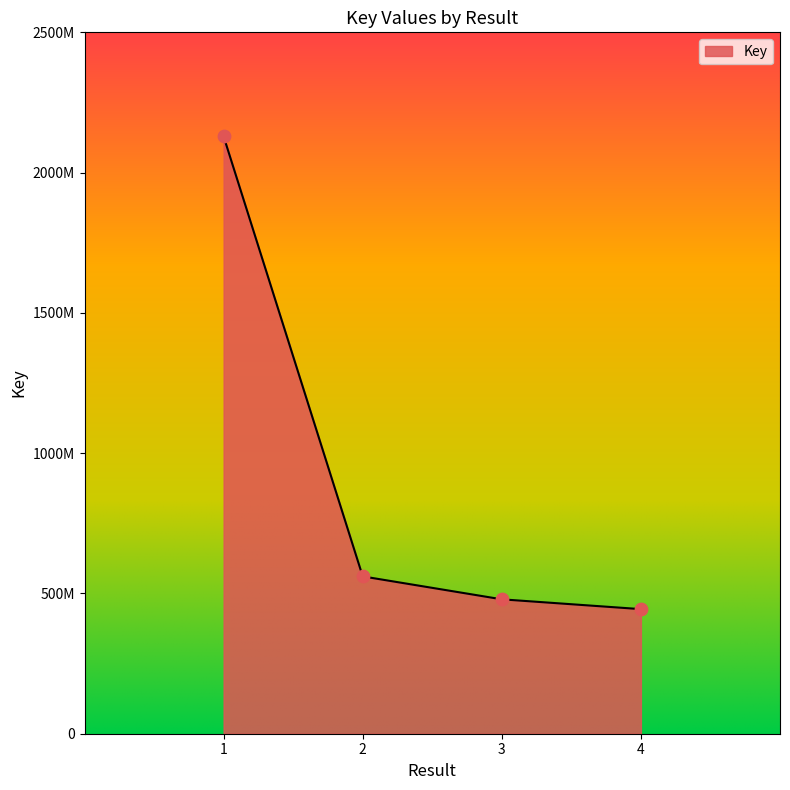

Which has a higher value, 3 or 4?

3